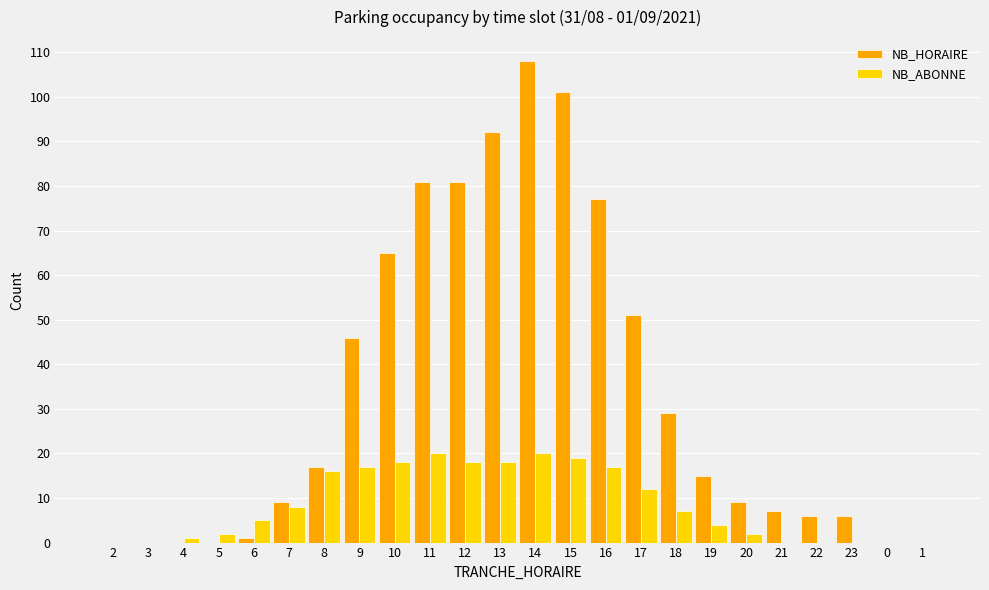

Are the bars grouped side by side (vs. stacked)?

Yes